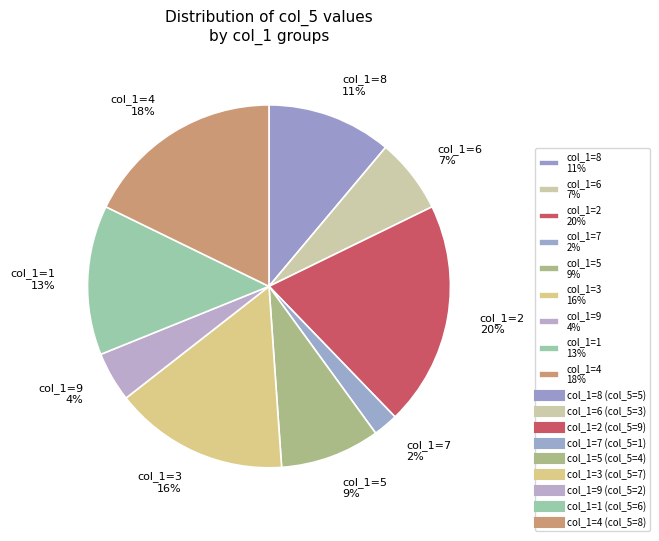

Approximately how many times larger is the value at col_1=7 2% compared to col_1=9 4%?

0.5